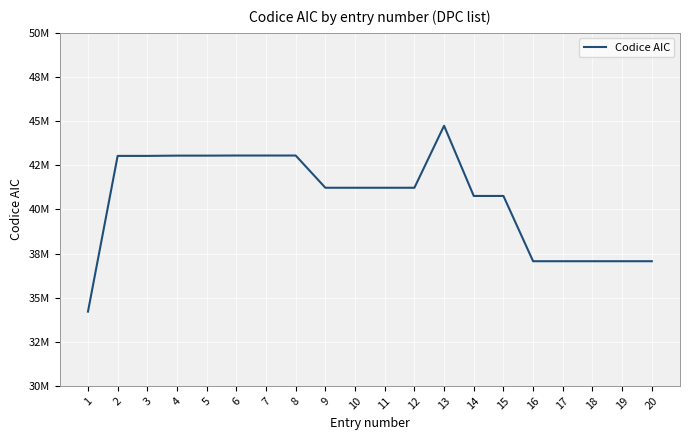

What is the value of the 18th point from the left?

37063195